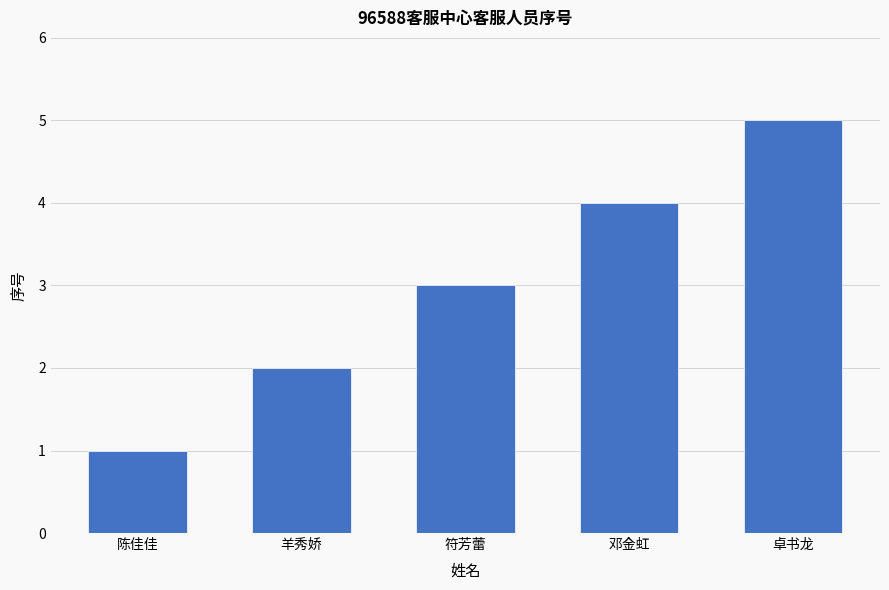

What is the sum of all values?

15